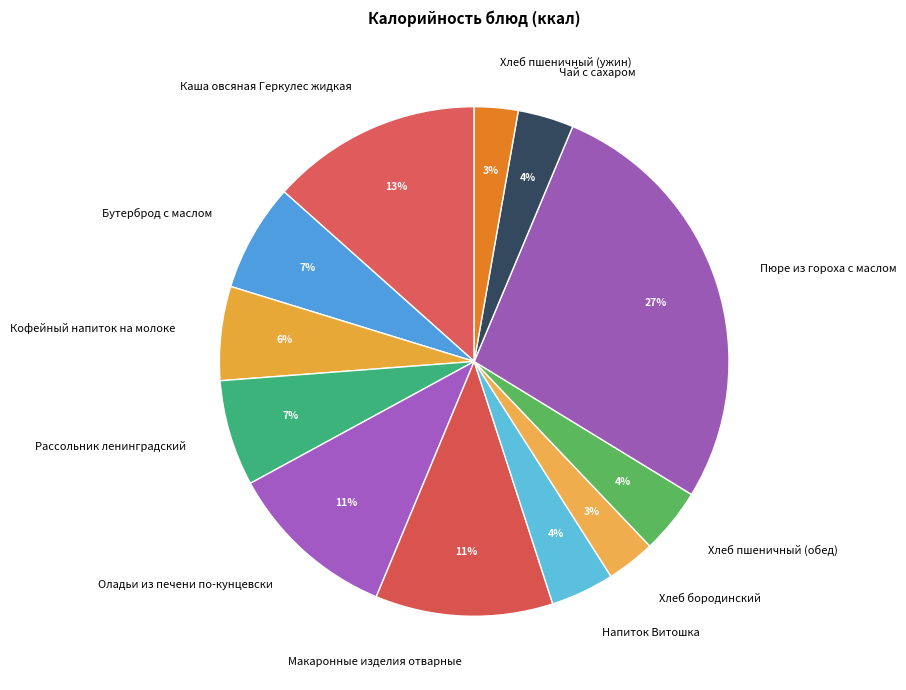

True or false: Хлеб бородинский accounts for 11% of the total.

False